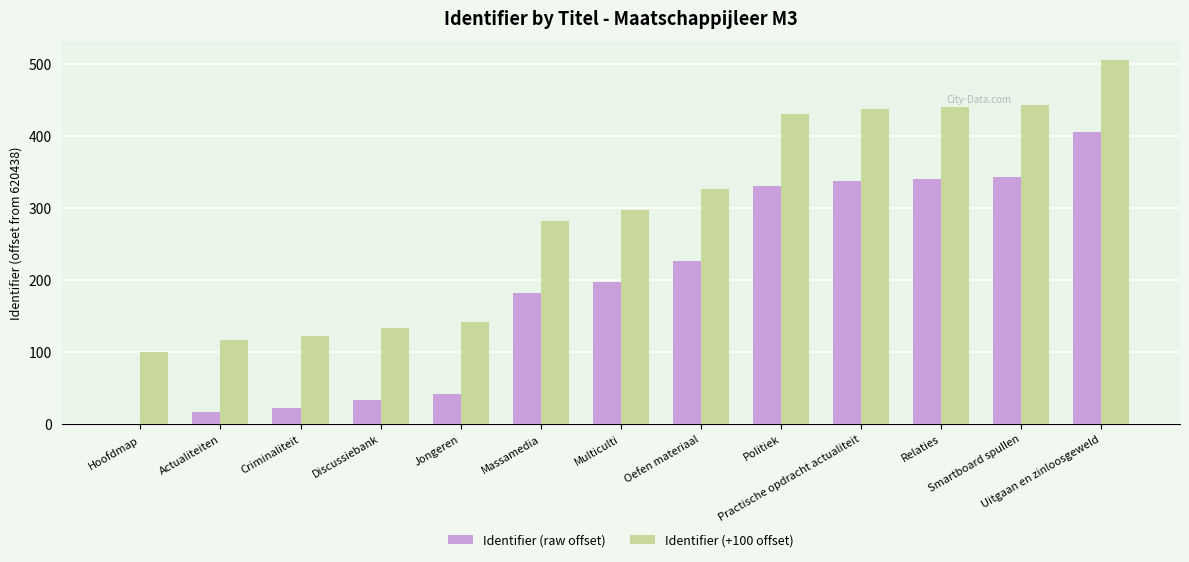

What is the sum of all Identifier (raw offset) values?

2477